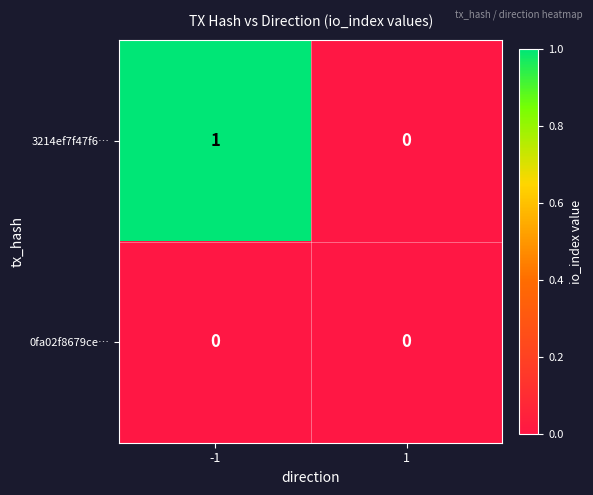

Reading left to right, transcribe all the data shown in this chart.

3214ef7f47f6…: -1=1	1=0
0fa02f8679ce…: -1=0	1=0